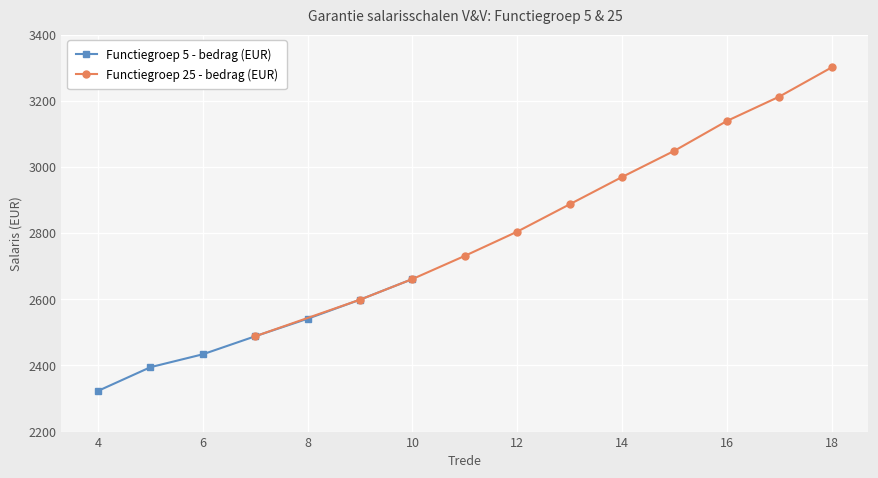

How many values in the Functiegroep 5 - bedrag (EUR) series exceed 2488?

4